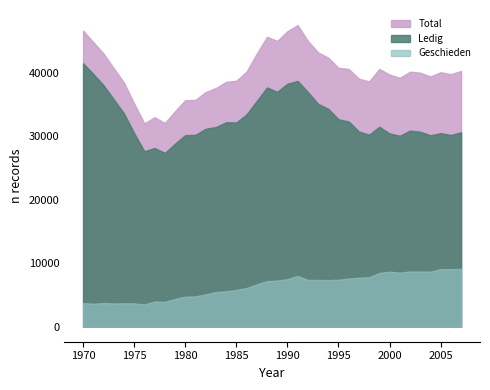

What is the total value across all series at 1972?

84896